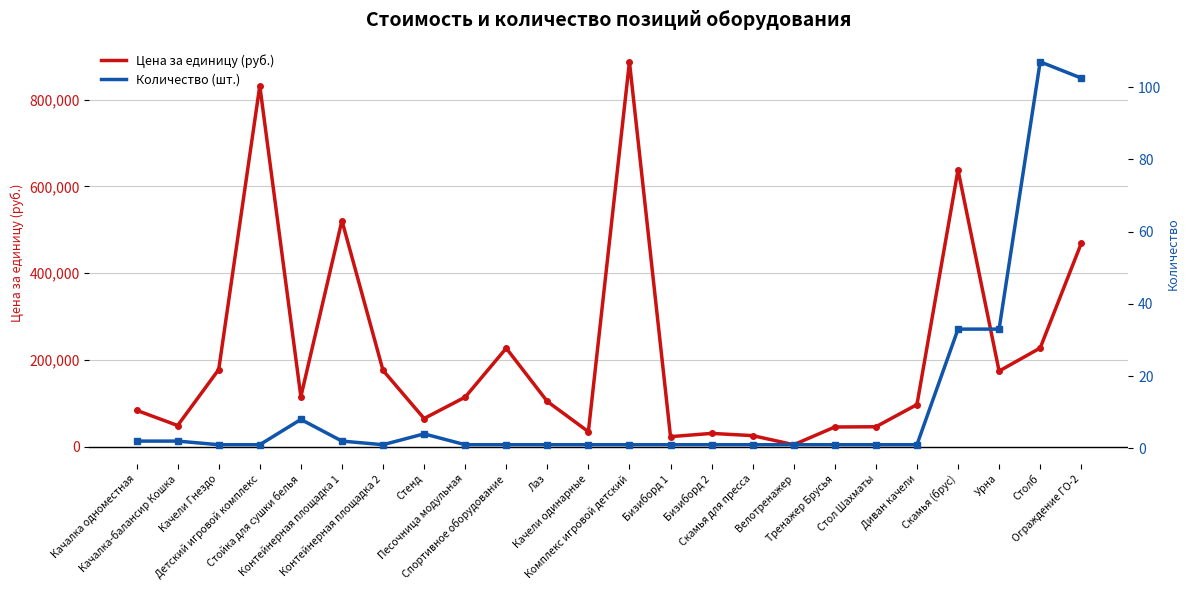

What is the difference between the highest and lowest values at Песочница модульная?

114141.5